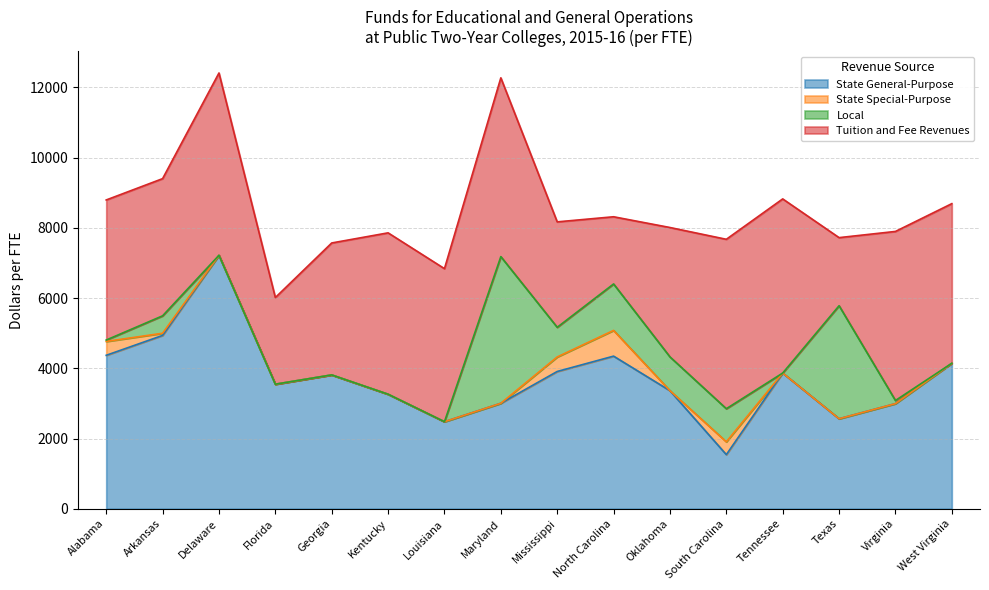

What is the label of the 9th point from the right?

Maryland